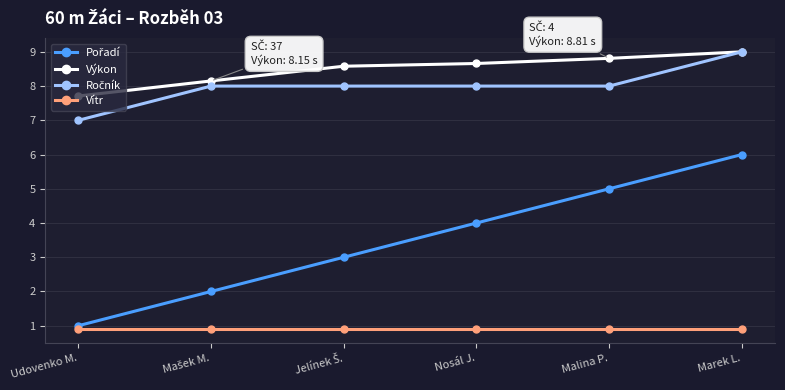

At which category is the sum across all series the highest?

Marek L.